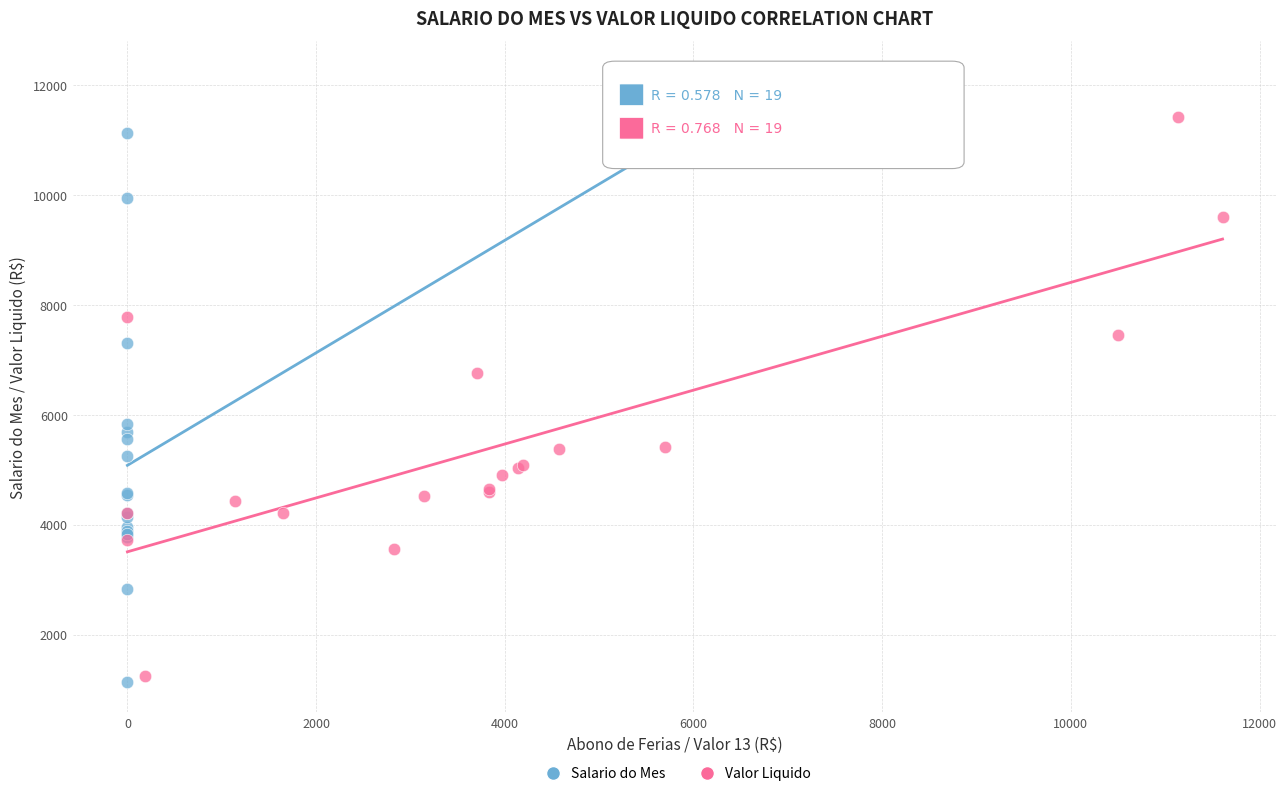

Which series has the largest Y range (max minus min)?

Salario do Mes